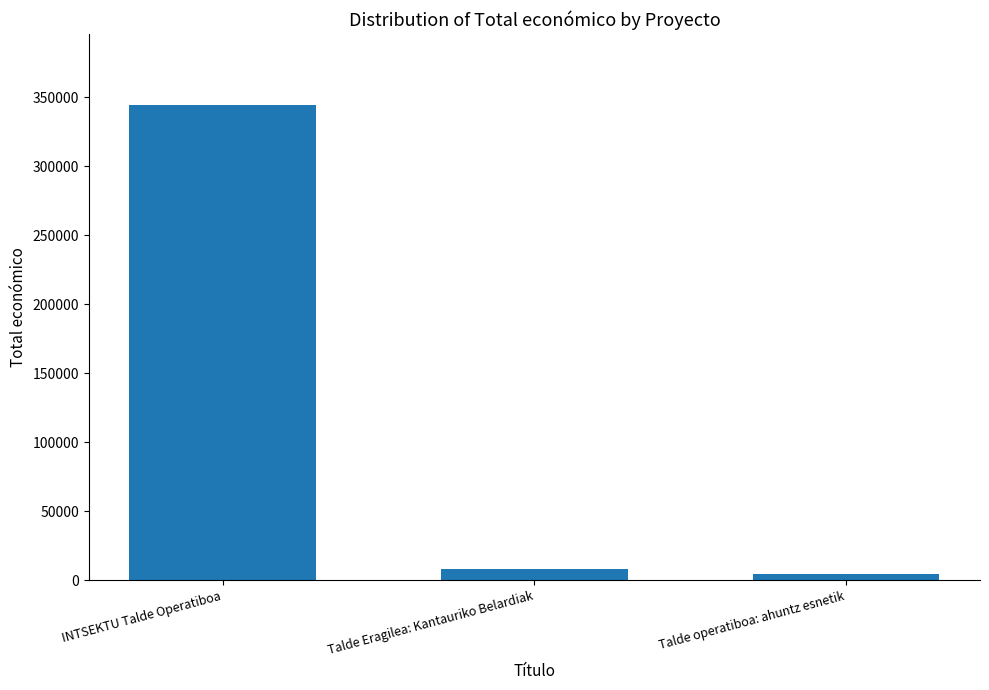

Reading right to left, transcribe all the data shown in this chart.

4800	7980	344243